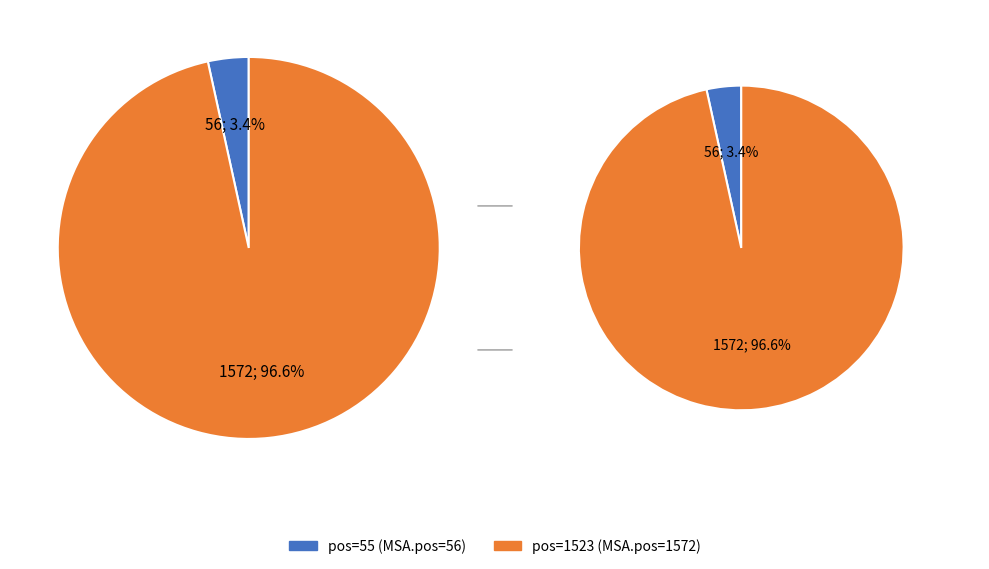

Count the number of slices in the pie.

2